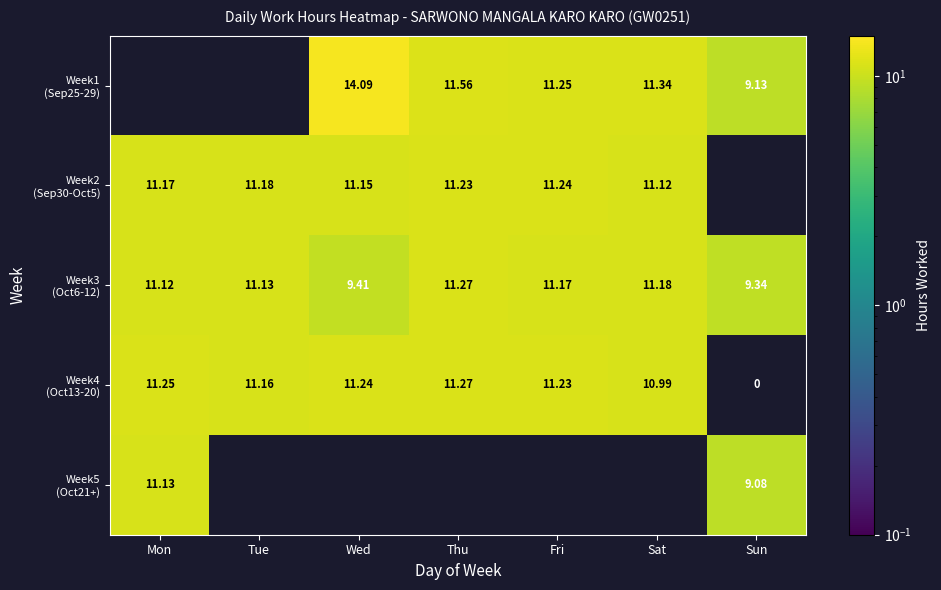

True or false: Week1 (Sep25-29) has a value of 14.1 at Wed.

True